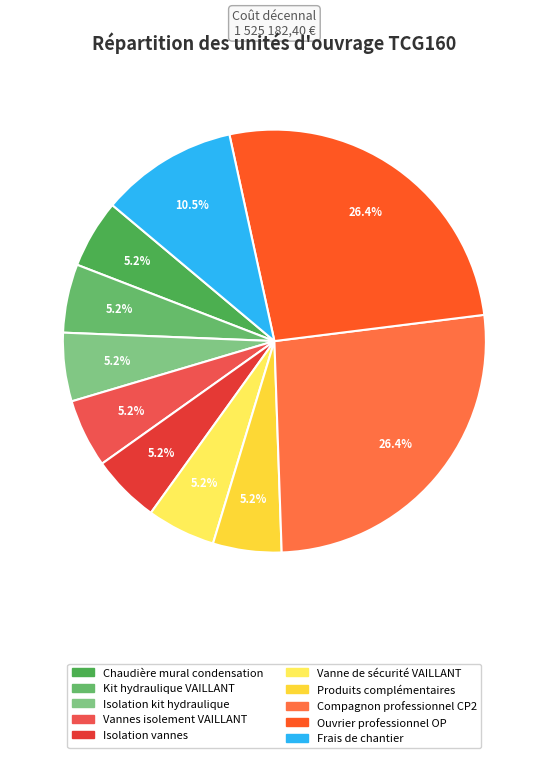

Combined, do Chaudière mural condensation and Vanne de sécurité VAILLANT account for over 50%?

No